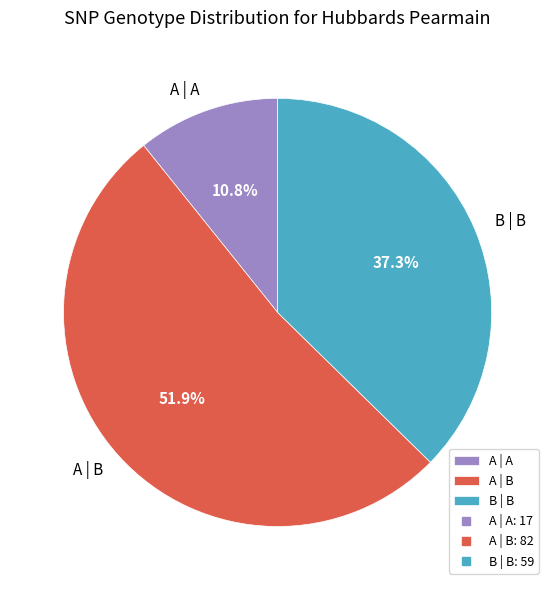

Which category has the smallest portion of the pie?

A | A